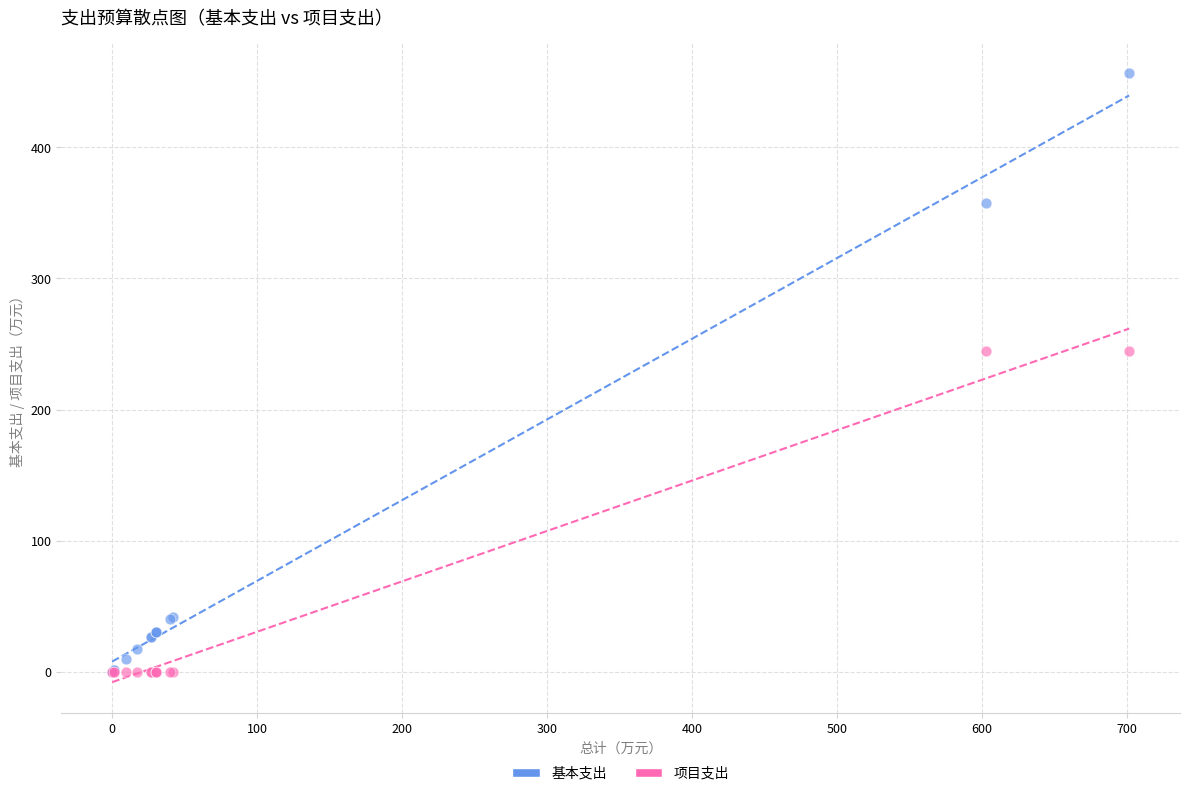

What are all the series names shown in the legend?

基本支出, 项目支出